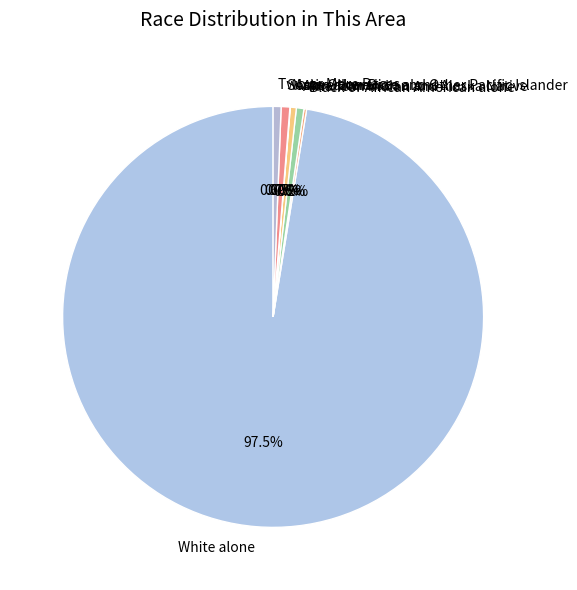

What is the largest slice in the pie chart?

White alone